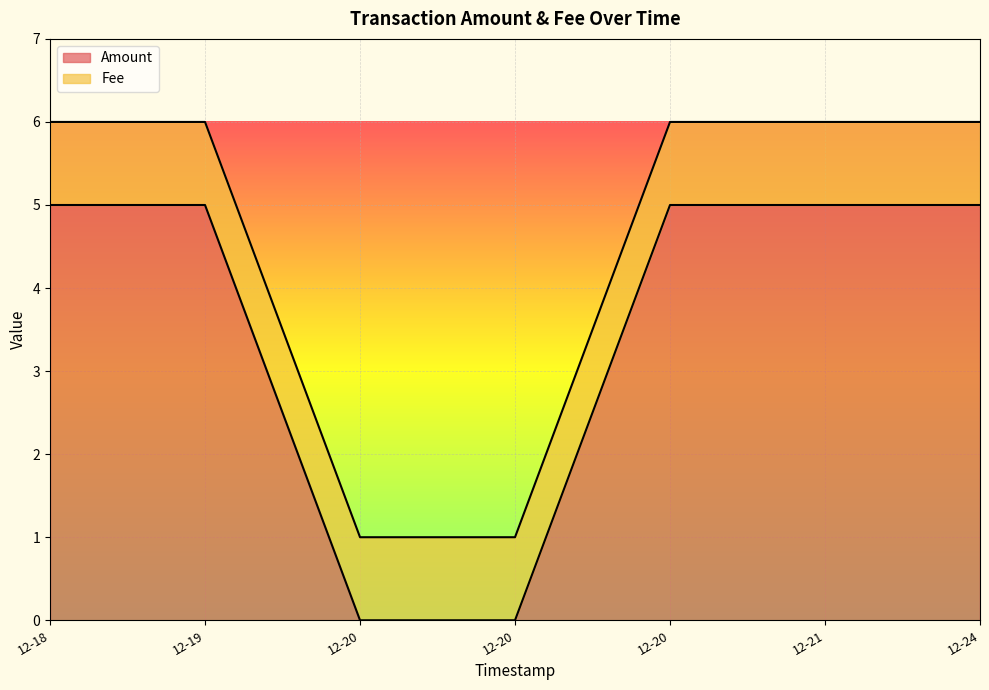

Does the chart display data point markers on the line(s)?

No